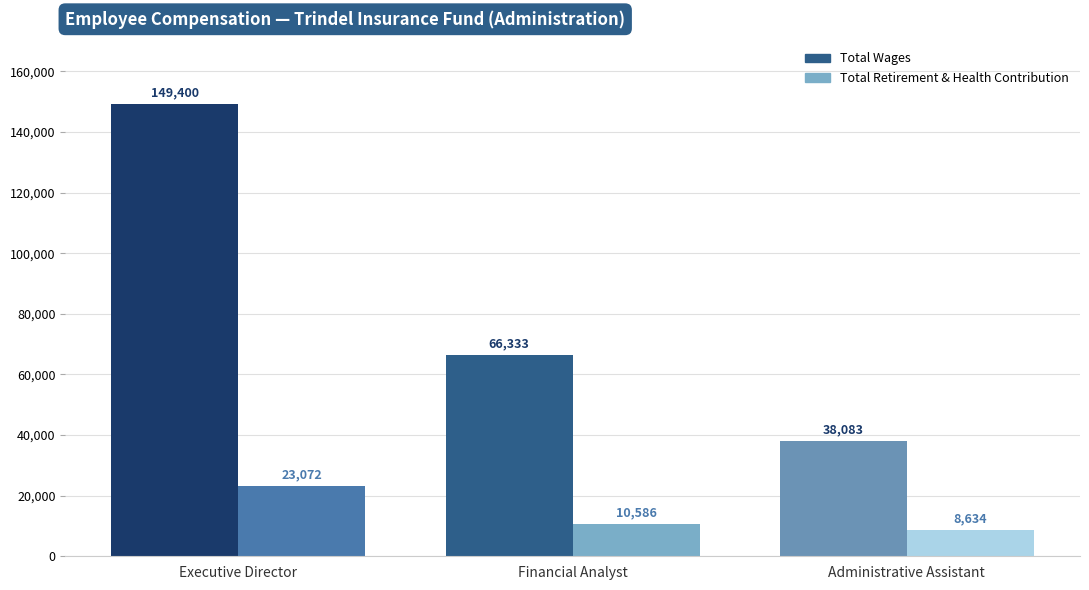

At which label does Total Wages reach its peak?

Executive Director